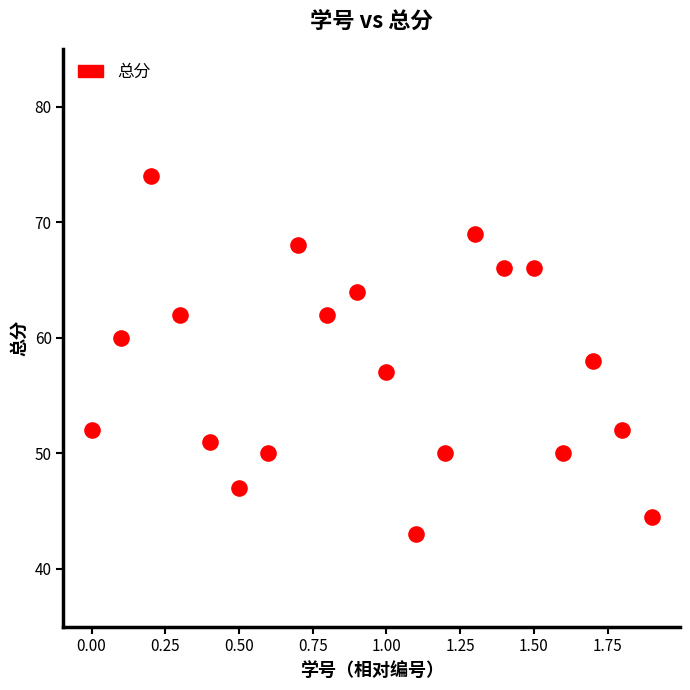

What is the range of Y values (max minus min)?

31.0